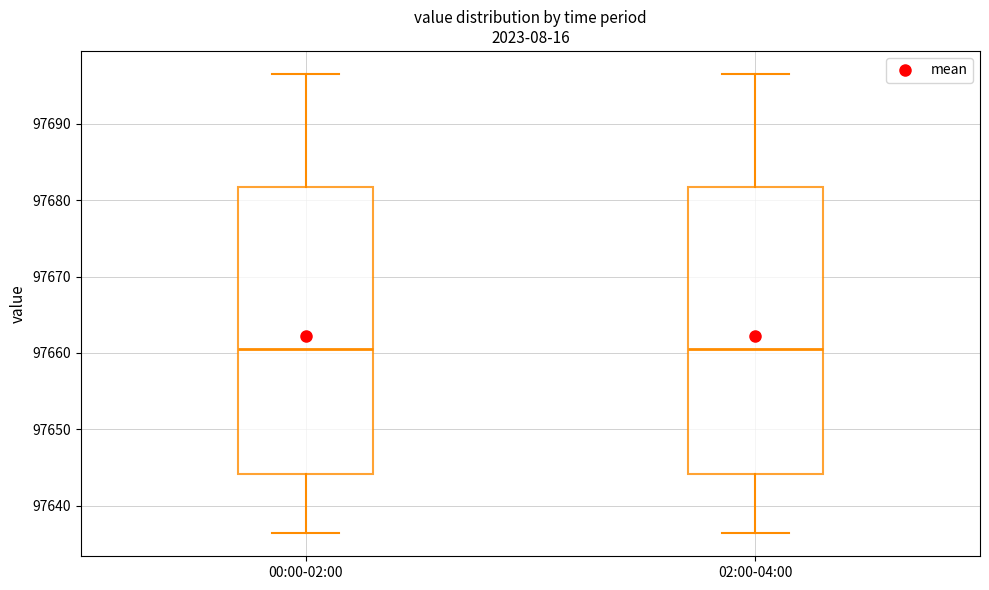

Where does the lower whisker of the box for 00:00-02:00 end on the y-axis? The values are not printed on the chart, so give them approximately, as read against the axis.

97636